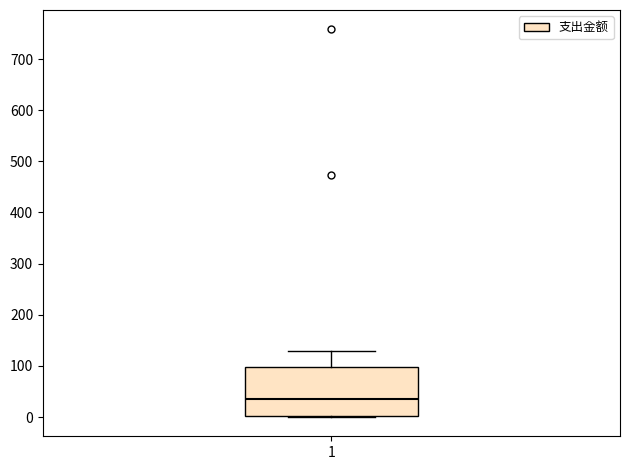

Where does the median line of the box at x = 1 sit on the y-axis? The values are not printed on the chart, so give them approximately, as read against the axis.

40